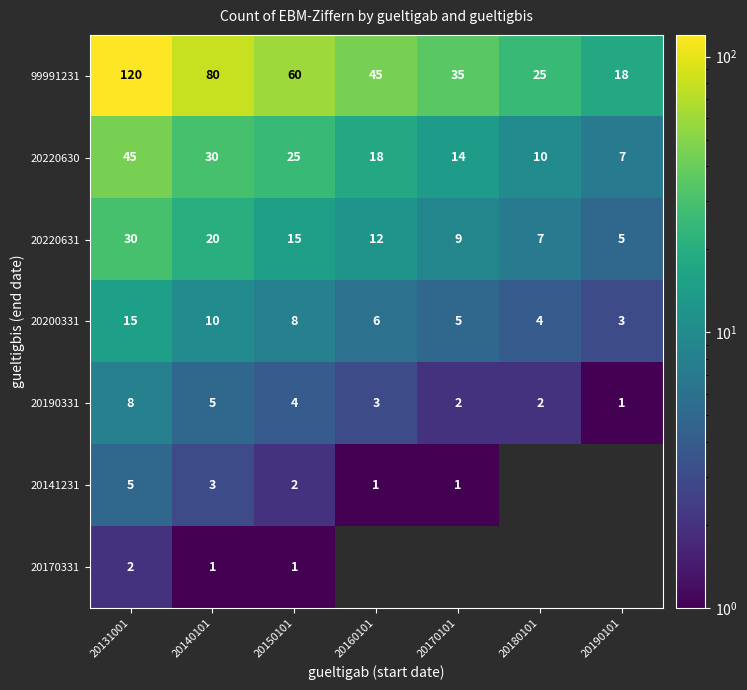

Is the value of 20200331 at 20170101 greater than the value of 20141231 at 20160101?

Yes